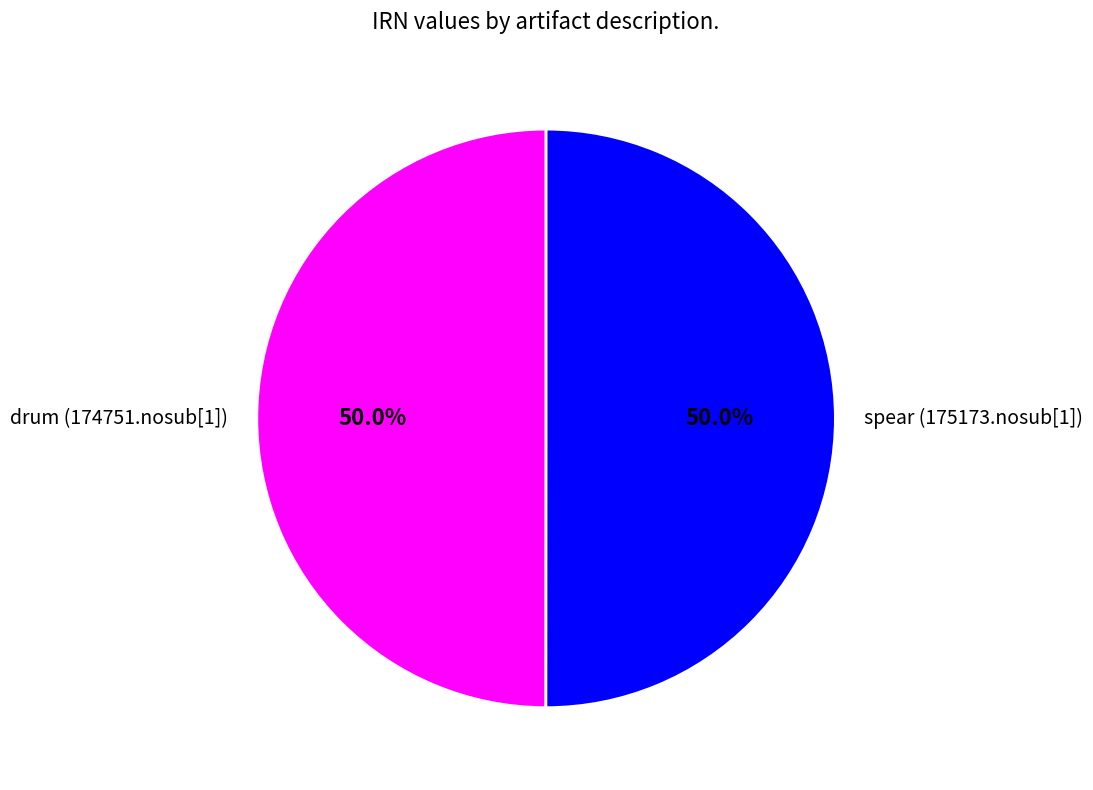

To the nearest percent, what is the combined percentage of drum (174751.nosub[1]) and spear (175173.nosub[1])?

100%